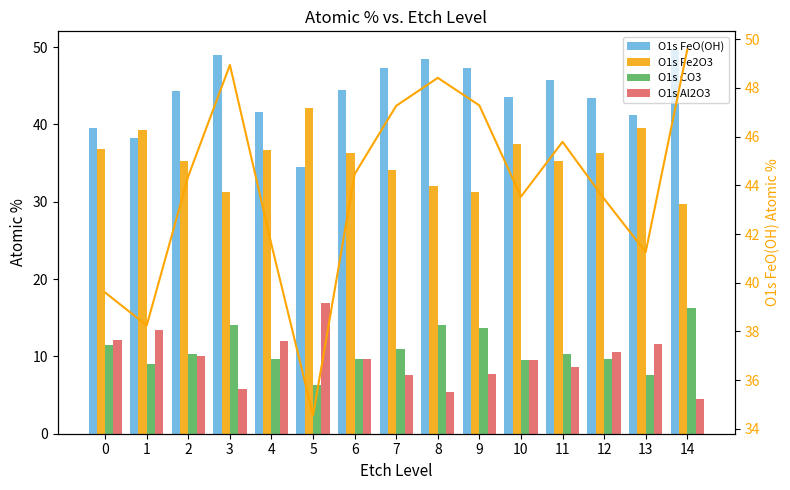

At which label does O1s FeO(OH) line first exceed 44?

2